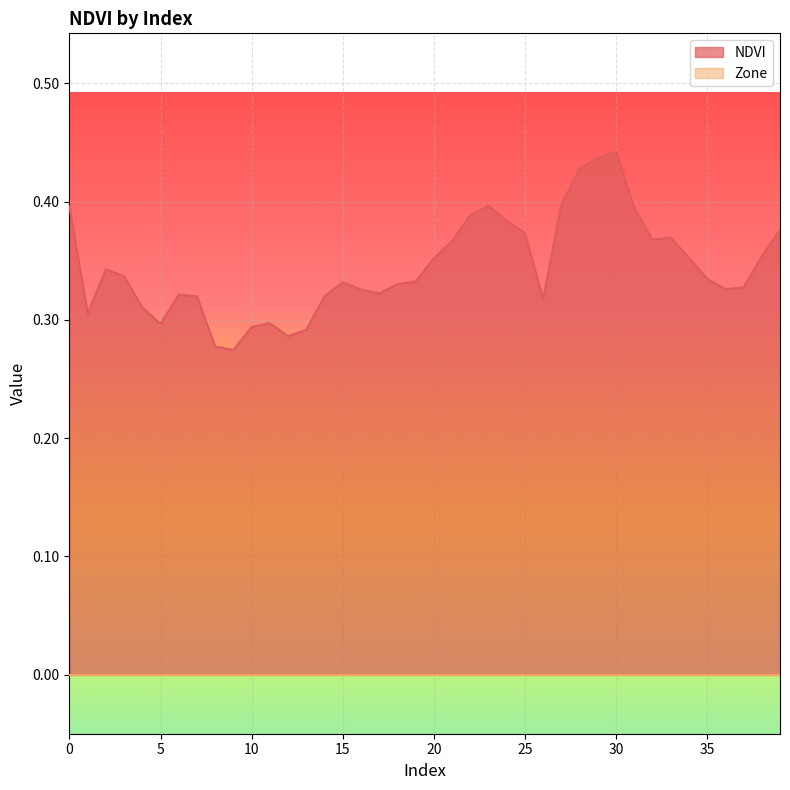

Reading left to right, list all the values displayed in this chart.

0.4	0.3	0.3	0.3	0.3	0.3	0.3	0.3	0.3	0.3	0.3	0.3	0.3	0.3	0.3	0.3	0.3	0.3	0.3	0.3	0.4	0.4	0.4	0.4	0.4	0.4	0.3	0.4	0.4	0.4	0.4	0.4	0.4	0.4	0.4	0.3	0.3	0.3	0.4	0.4